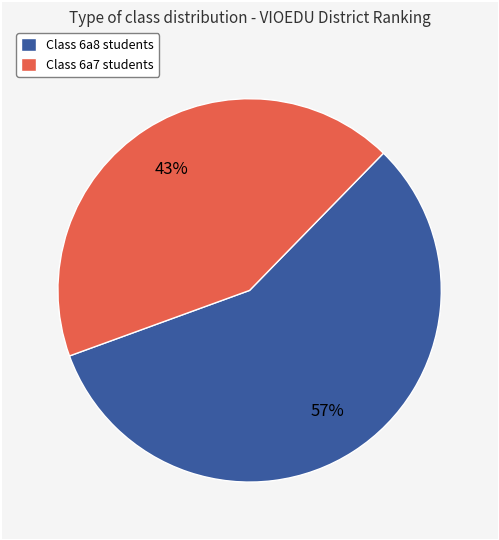

To the nearest percent, what is the difference between the largest and smallest slice percentages?

14%